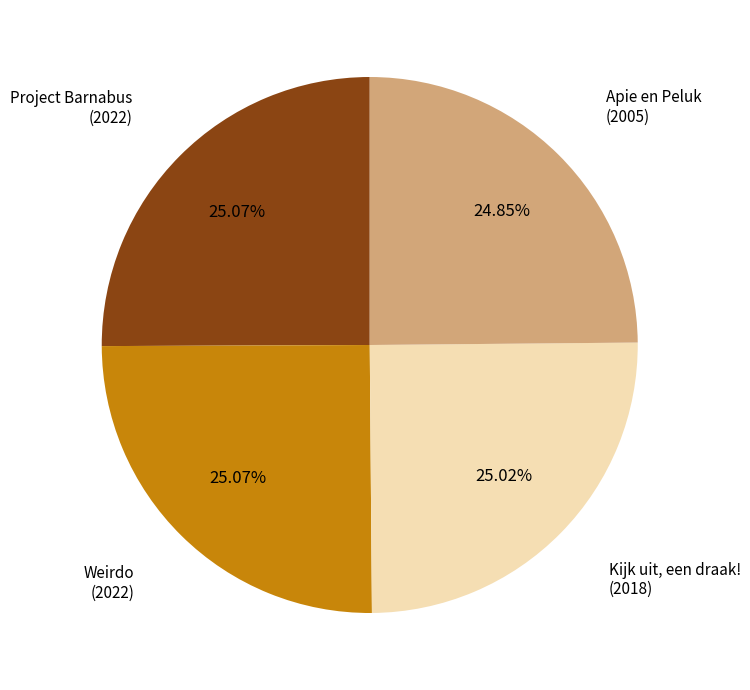

How many segments does this pie chart have?

4